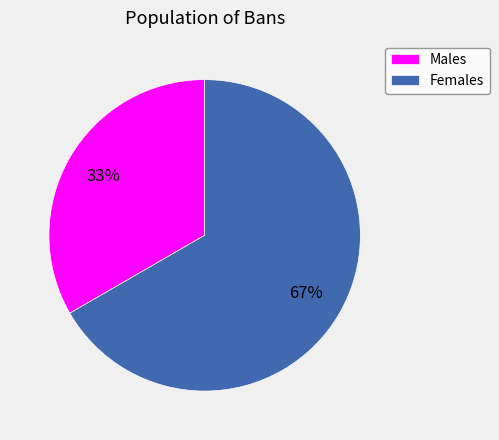

Is the sum of Females and Males greater than half?

Yes